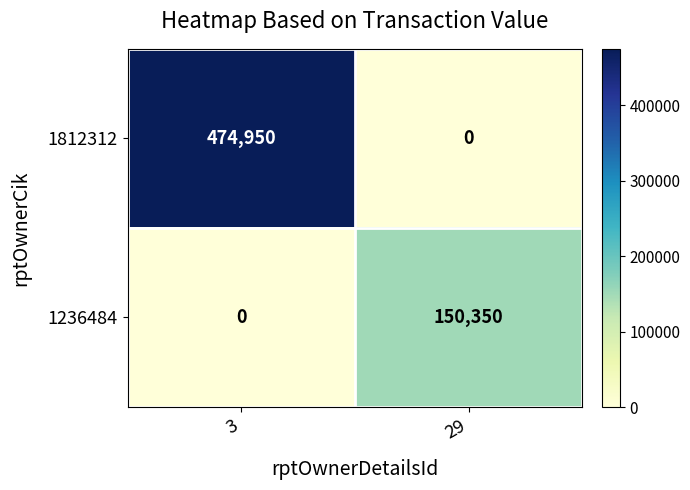

Reading left to right, what are all the values shown in this chart?

1812312: 474950	0
1236484: 0	150350